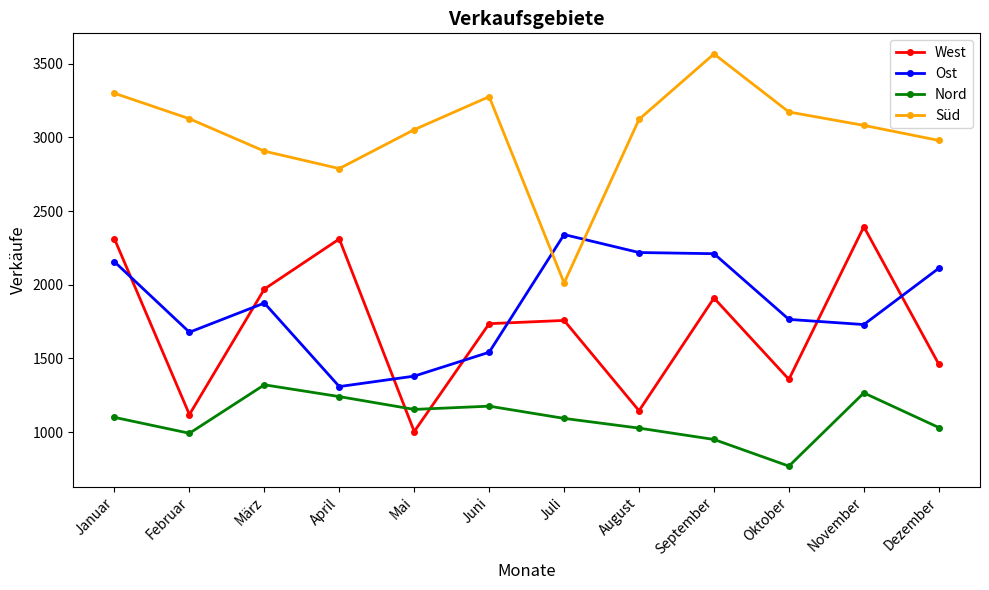

What is the label of the 1st point from the right?

Dezember